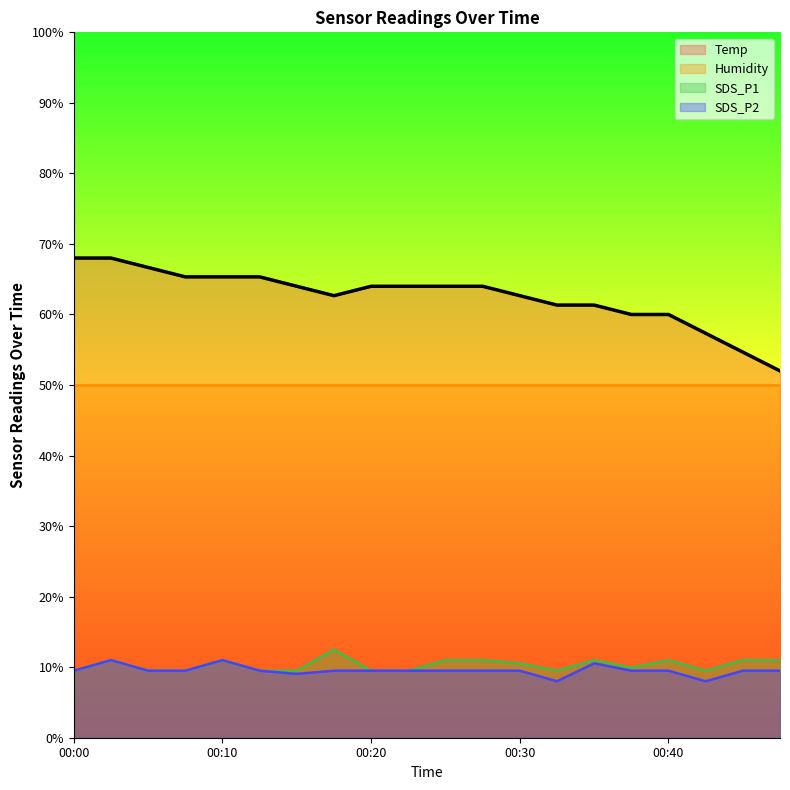

What is the minimum value shown in the chart?

8.0